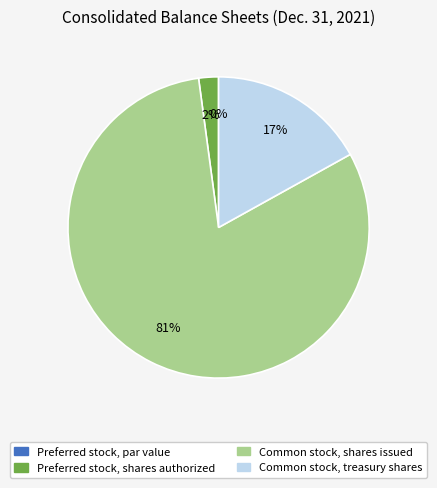

What is the largest slice in the pie chart?

Common stock, shares issued